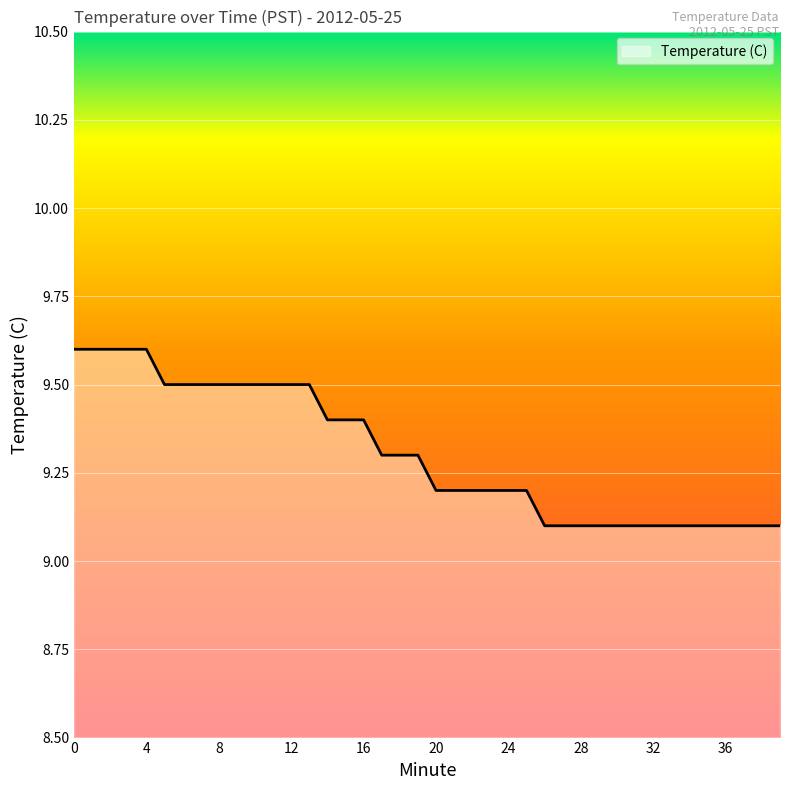

How many lines are shown in the chart?

1